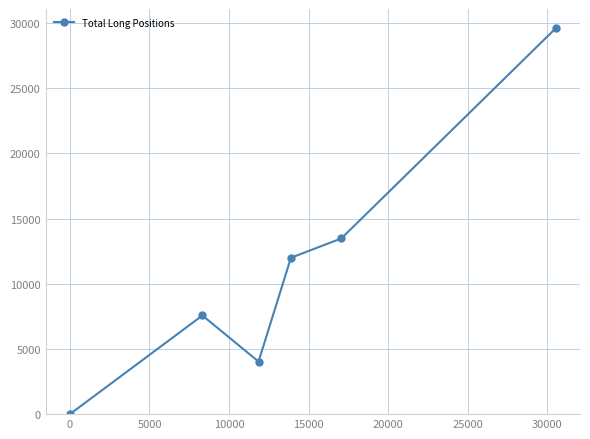

How many interior local peaks (higher than both neighbors) does the data have?

1